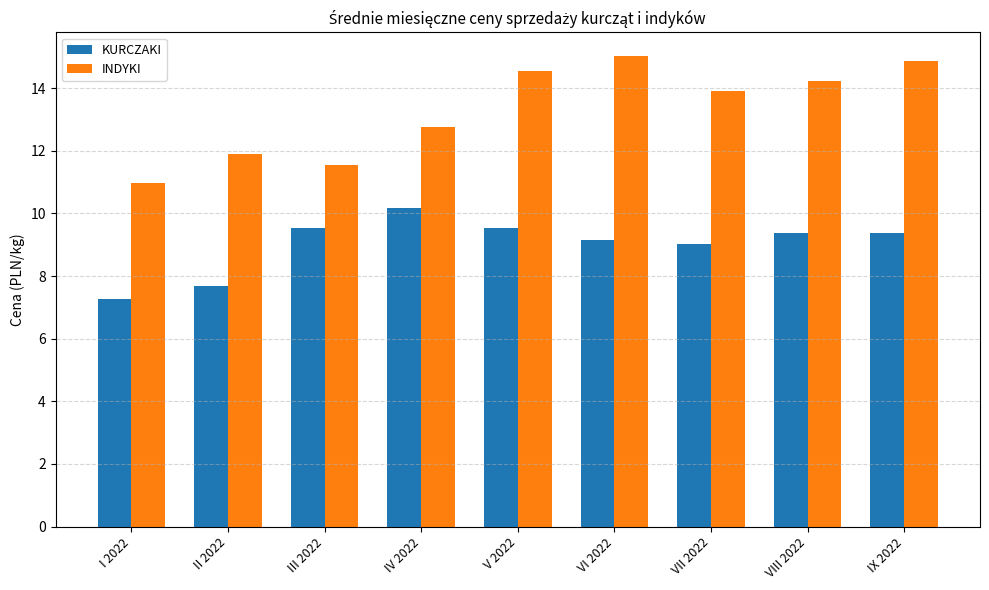

What is the label of the 8th bar from the right?

II 2022